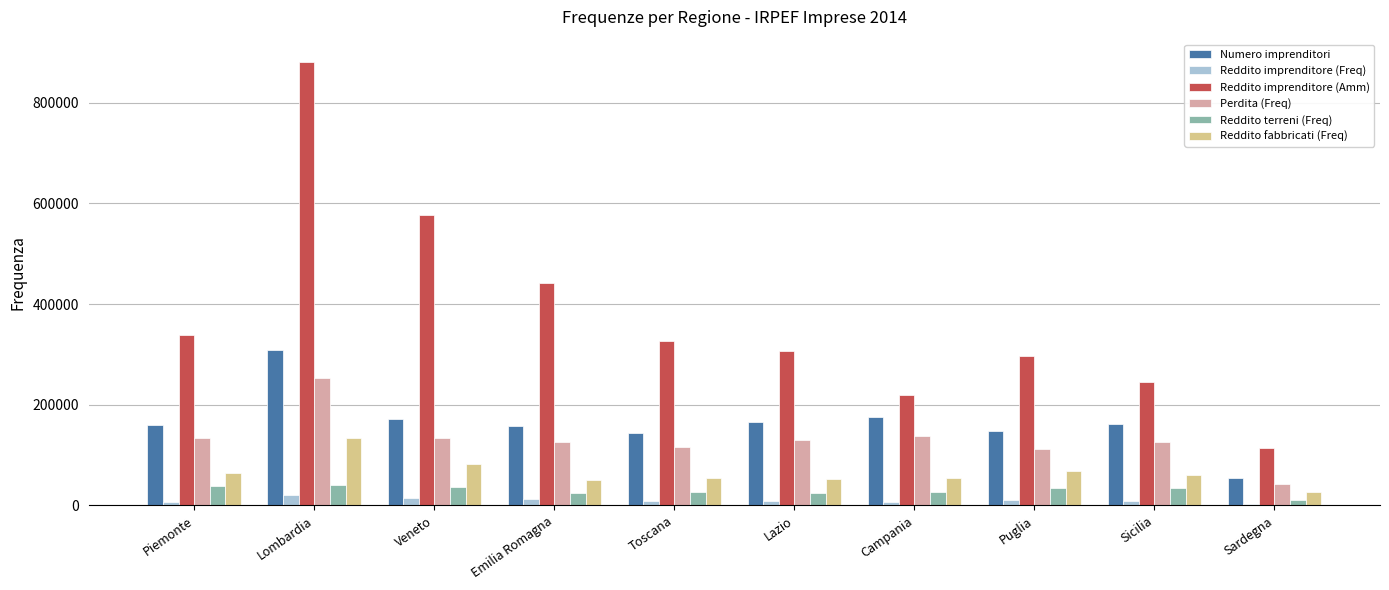

How many values in the Reddito imprenditore (Amm) series are below 325981?

5